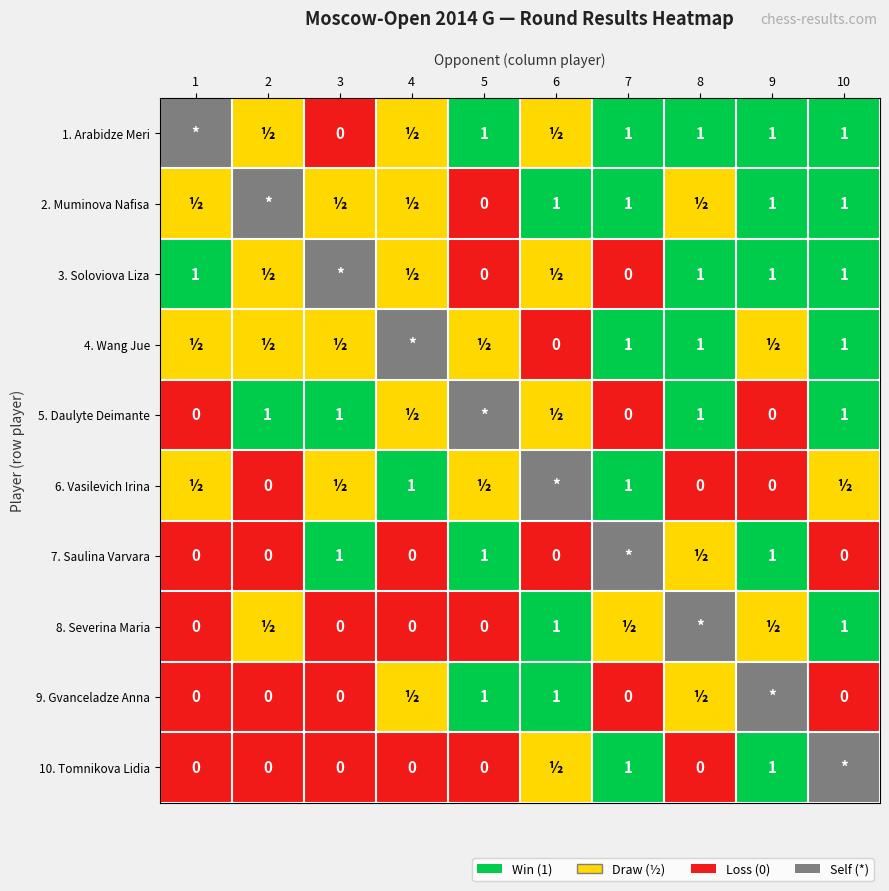

How many values in the Severina Maria series exceed 0?

5